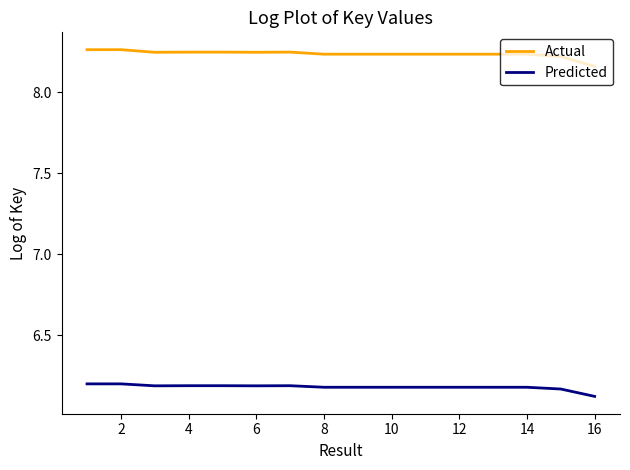

List the series in order of their peak value, highest first.

Actual, Predicted